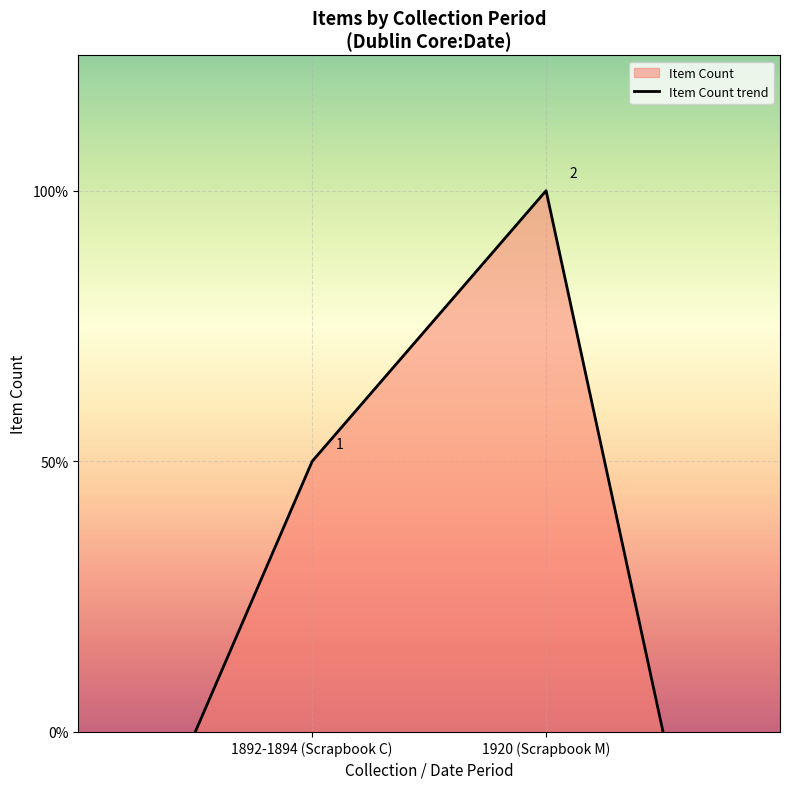

How many values are between 0 and 1?

3